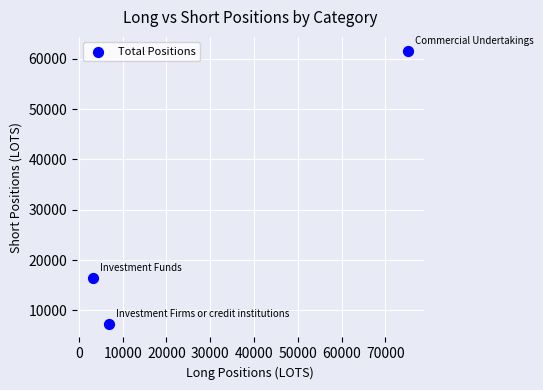

What is the range of X values (max minus min)?

71970.2